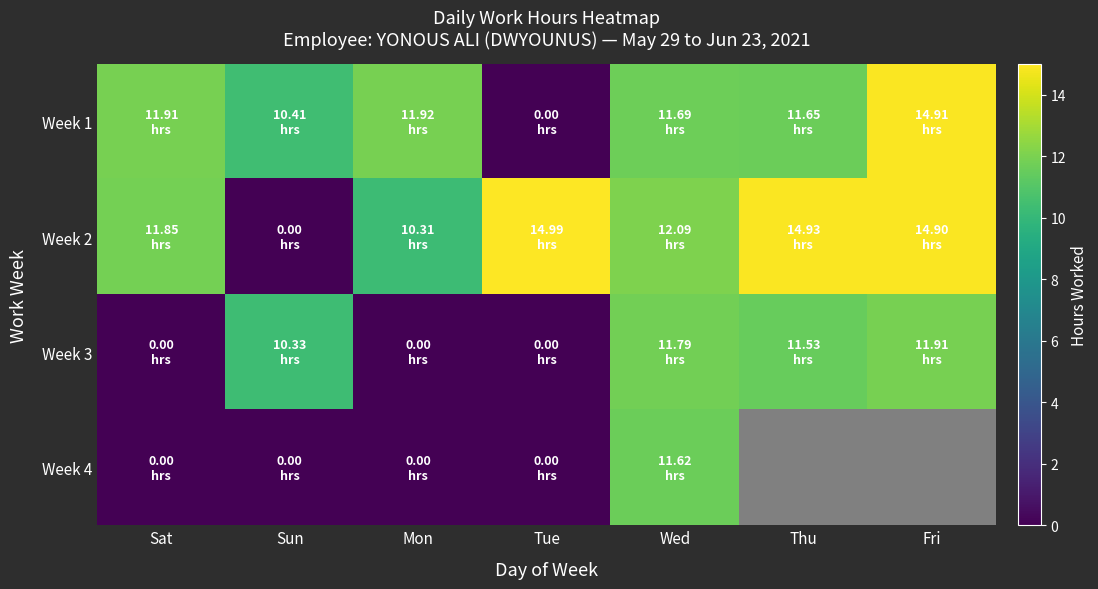

Is it true that Week 2 equals 5.4 at Thu?

False